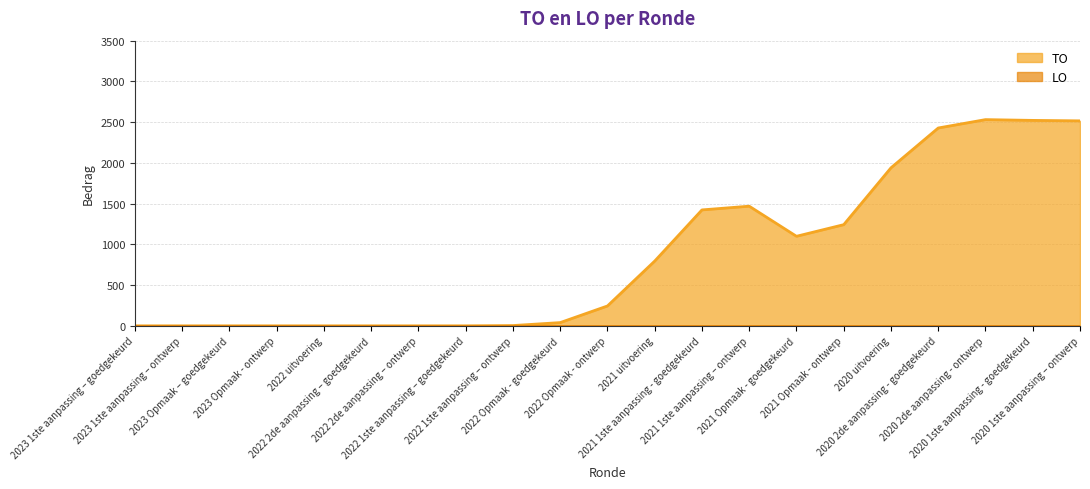

True or false: LO and TO intersect in this chart.

False